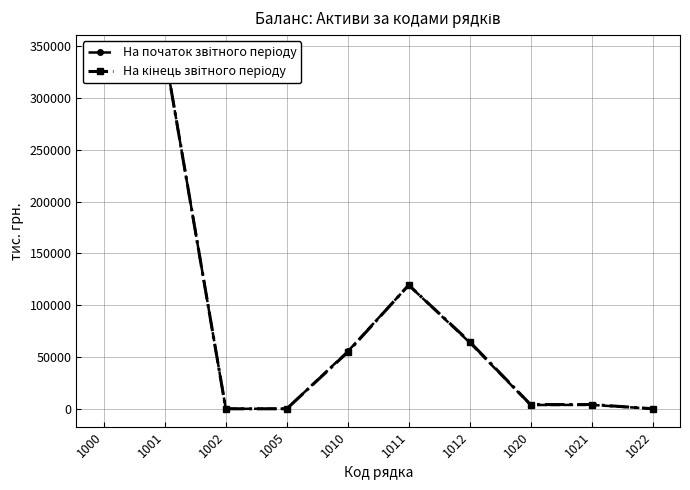

Is the value of На початок звітного періоду at 1005 greater than the value of На кінець звітного періоду at 1000?

No